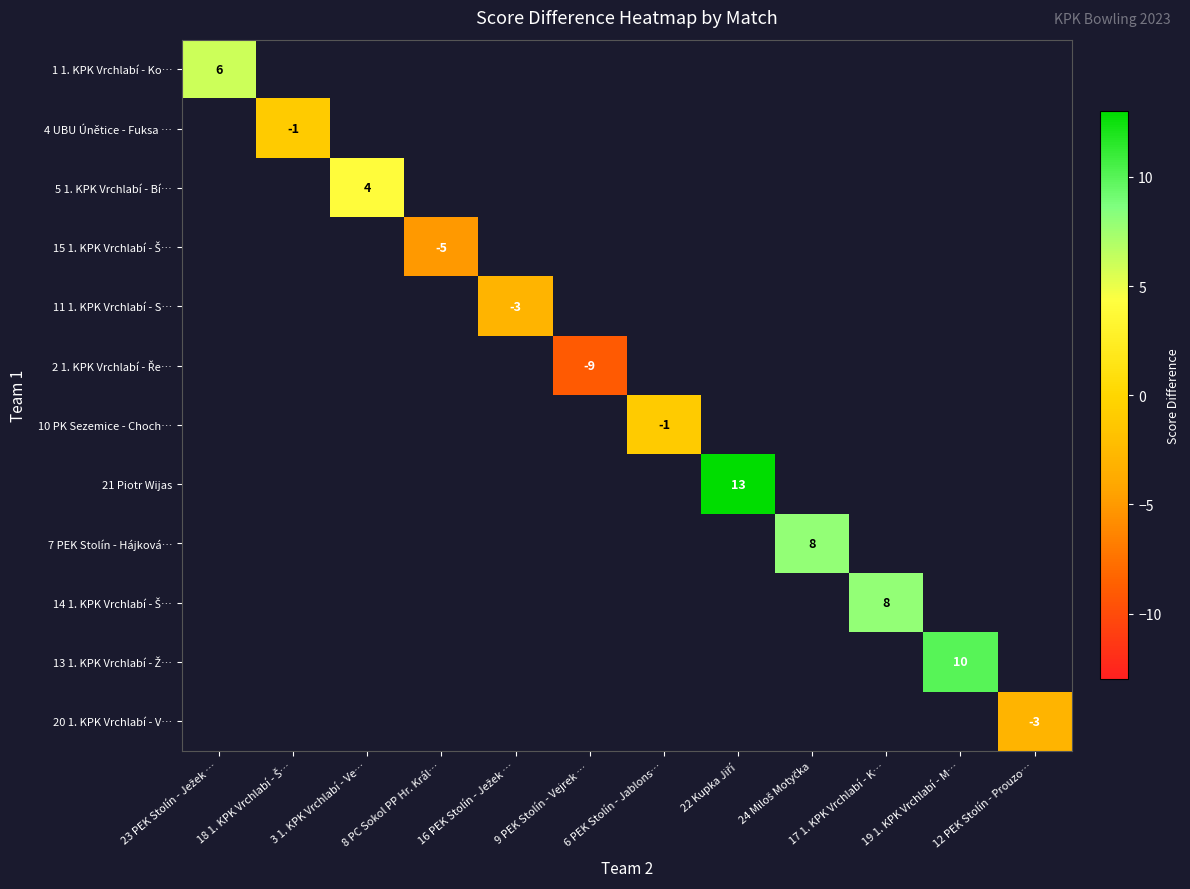

How many negative values does the 11 1. KPK Vrchlabí - S… series have?

1